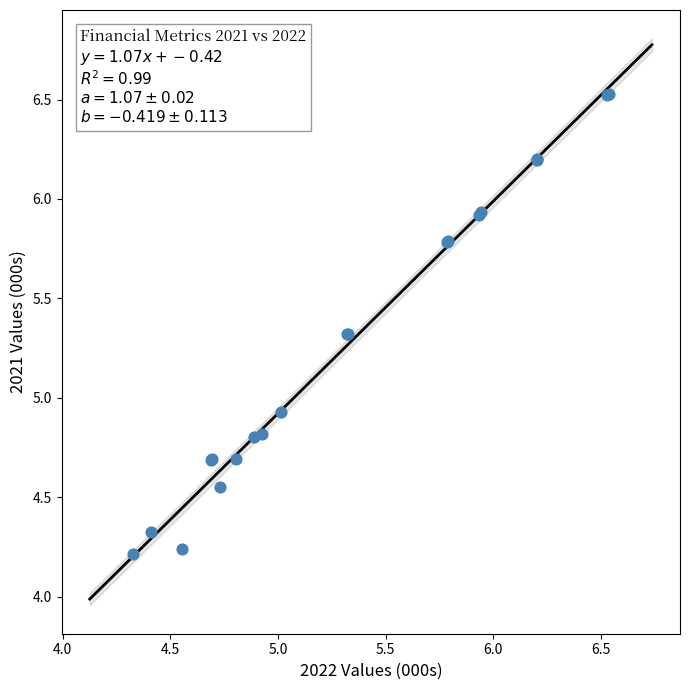

What Y value in the scatter plot is closest to 5?

4.9